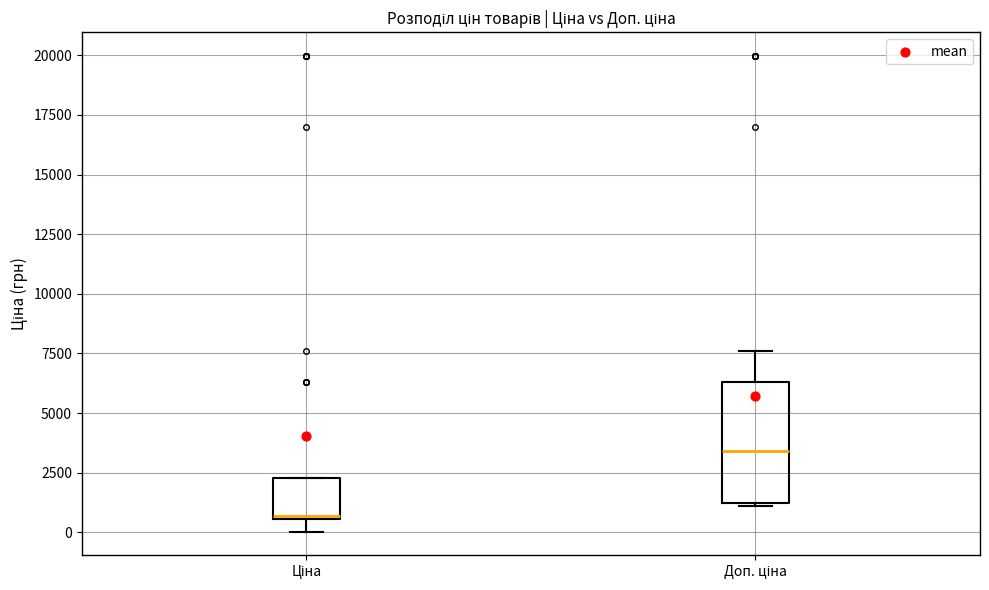

Reading left to right, read every box against the y-axis: the position of its median line, the range the box covers, and the ends of its whiskers. The values are not printed on the chart, so give them approximately, as read against the axis.

Ціна: median 500, box 500 to 2500, whiskers 0 to 2500
Доп. ціна: median 3500, box 1000 to 6500, whiskers 1000 to 7500